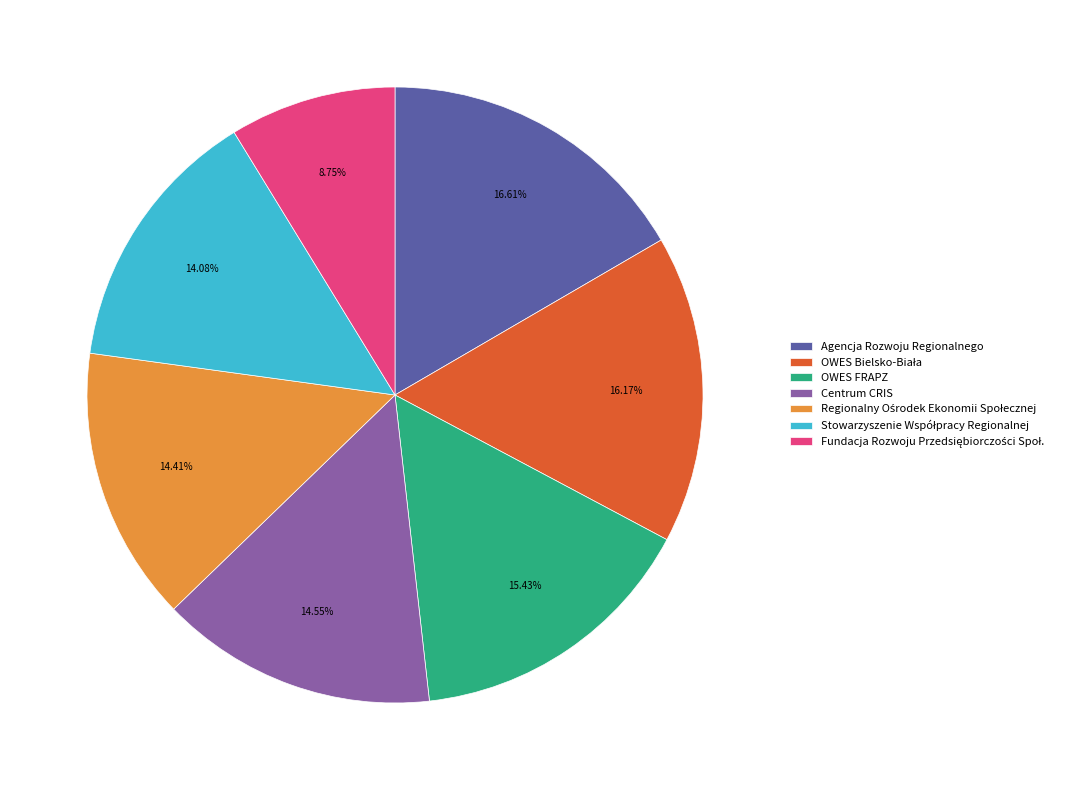

Is there a majority slice in this chart?

No